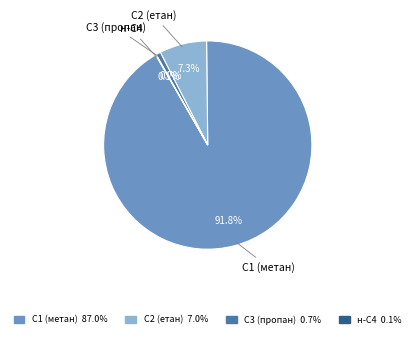

How many segments does this pie chart have?

4